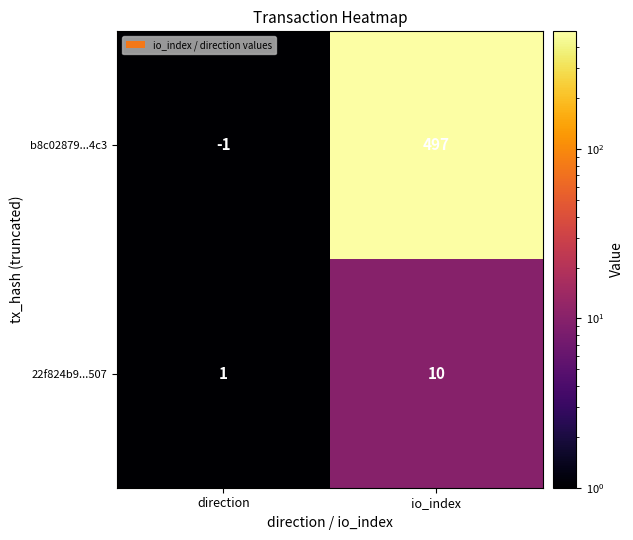

Reading left to right, transcribe all the data shown in this chart.

b8c02879...4c3: direction=-1	io_index=497
22f824b9...507: direction=1	io_index=10